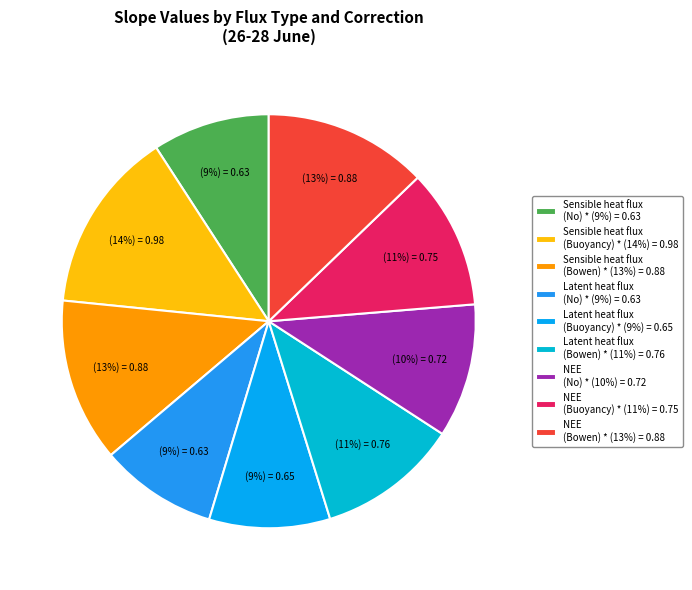

How many segments does this pie chart have?

9